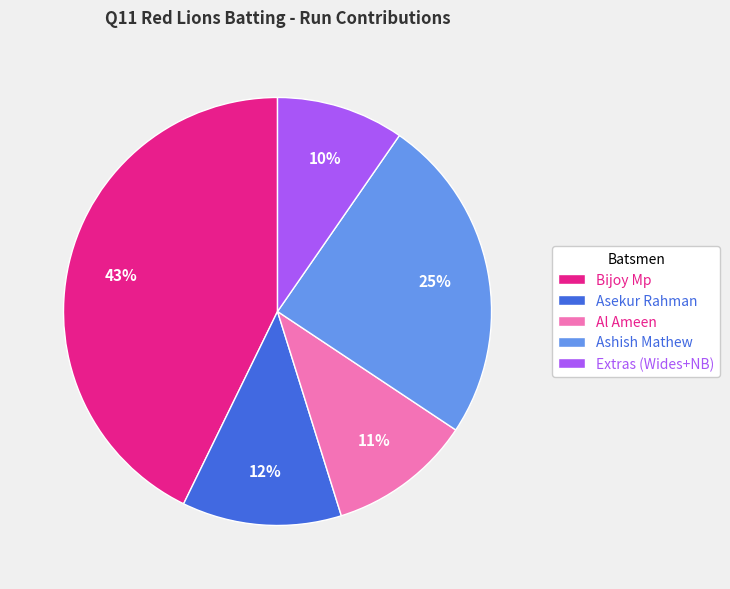

To the nearest percent, what portion does Bijoy Mp represent?

43%